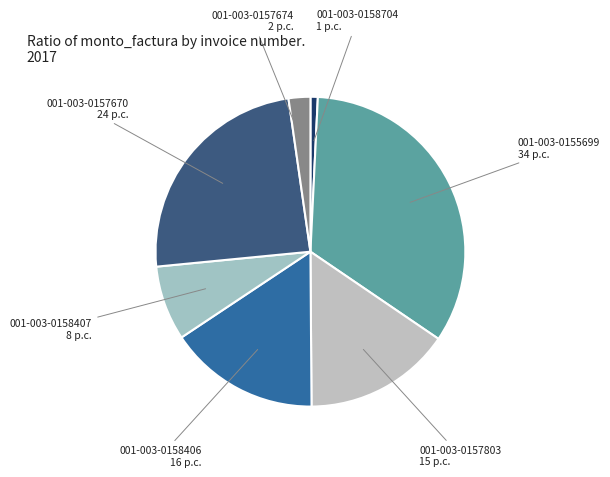

Approximately how many times larger is the value at 001-003-0157670 compared to 001-003-0155699?

0.7